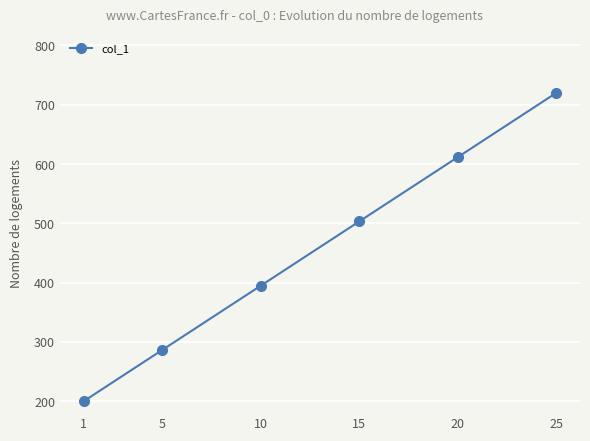

What is the value of the 3rd point from the left?

395.0